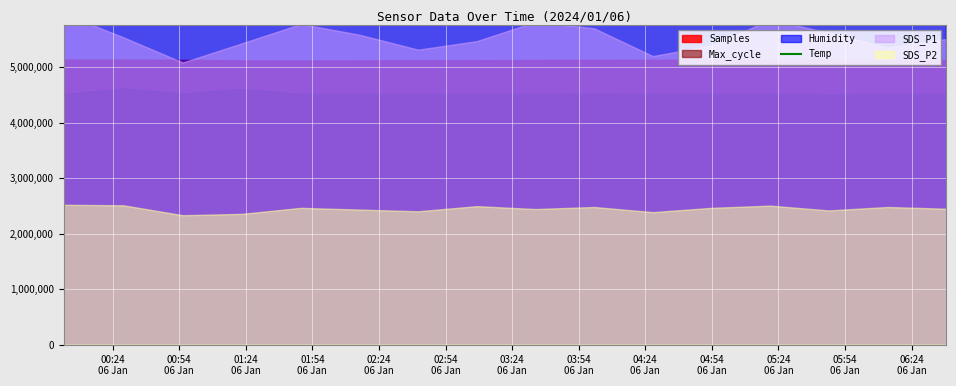

What is the spread (max minus min) of values at 2024/01/06 01:22:22?

5117518.3